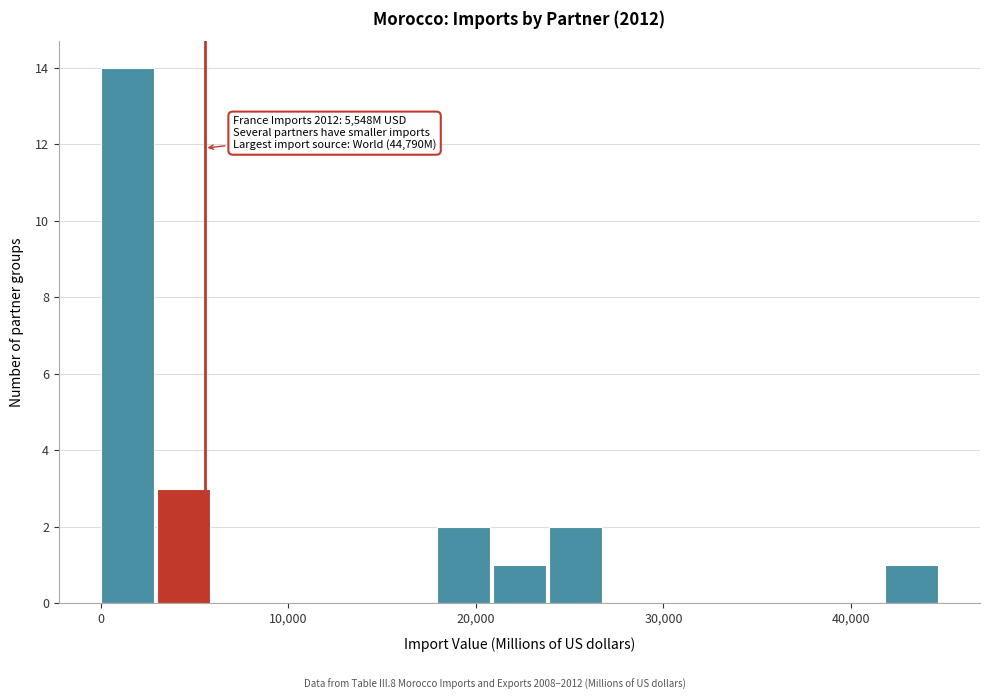

Around what value on the x-axis is the tallest bar? Give the approximate position of its centre, as read against the axis.

1000